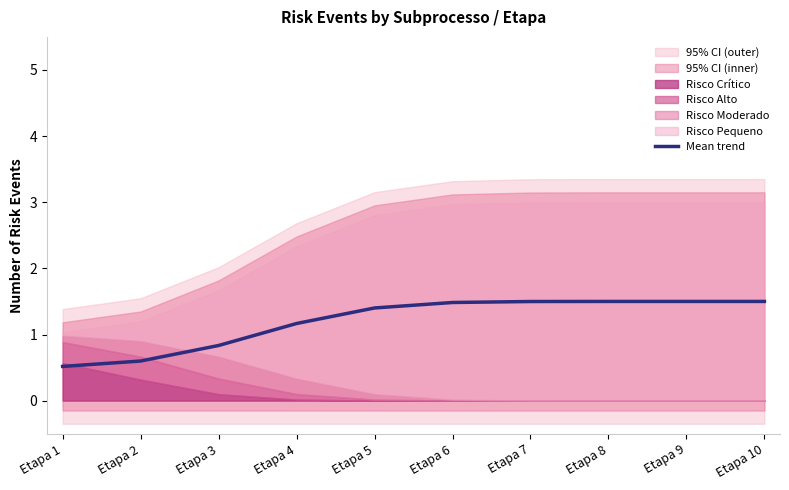

What is the approximate value at Etapa 1?

0.5